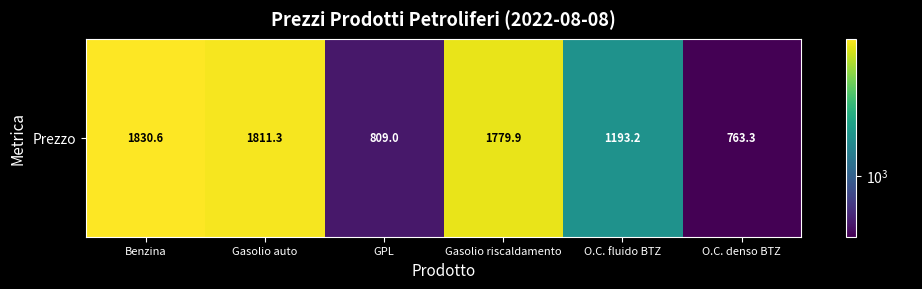

Reading left to right, extract all data points from this chart.

Benzina=1830.6	Gasolio auto=1811.3	GPL=809.0	Gasolio riscaldamento=1779.9	O.C. fluido BTZ=1193.2	O.C. denso BTZ=763.3